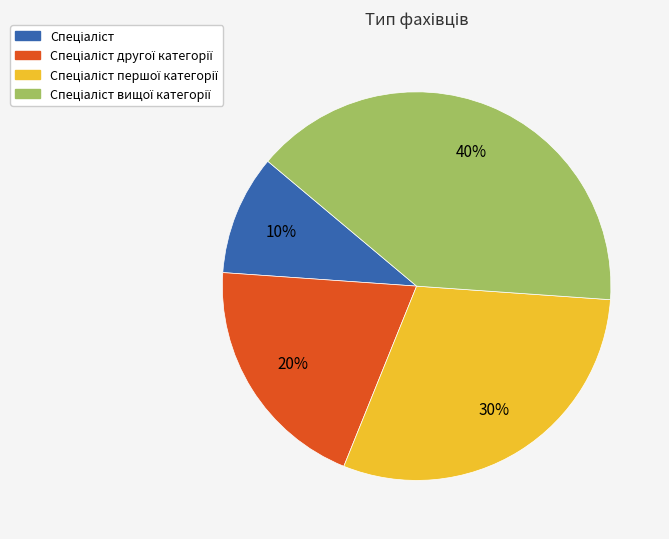

Is there any slice that represents more than half of the pie?

No